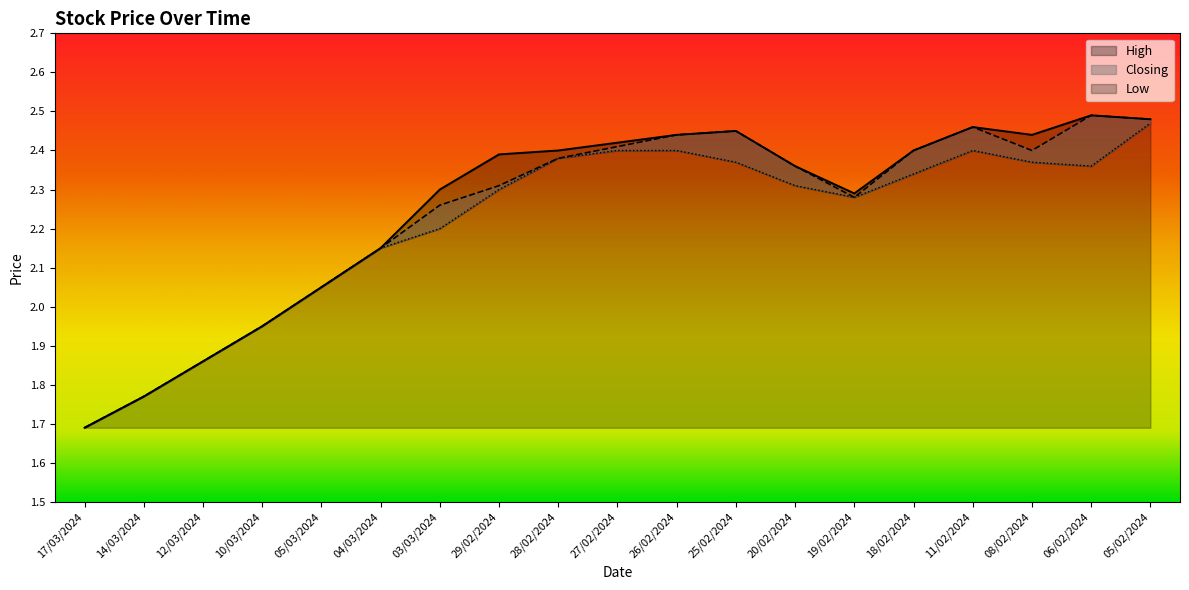

The value of Low at 26/02/2024 is 1.0. True or false?

False